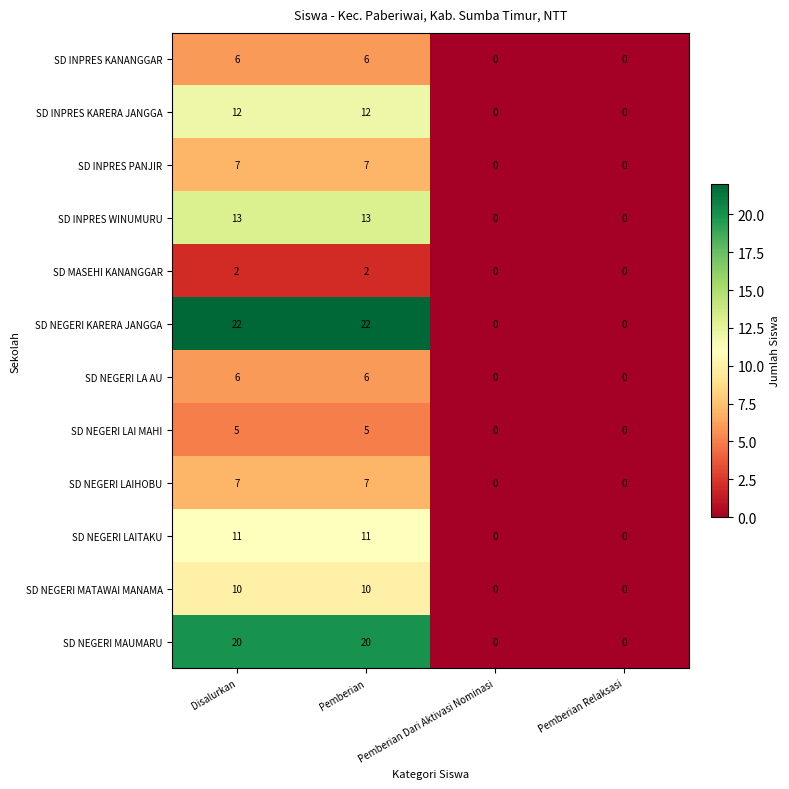

How many series are shown in this chart?

12